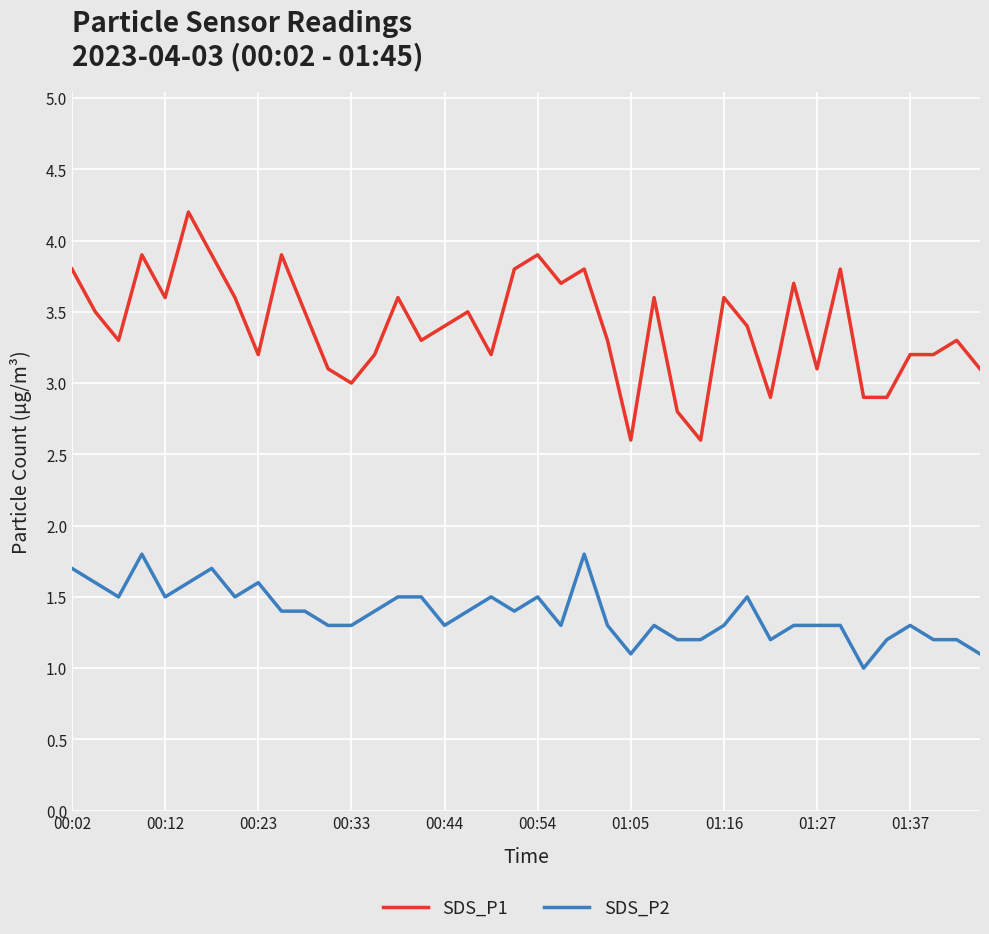

True or false: SDS_P1 and SDS_P2 intersect in this chart.

False